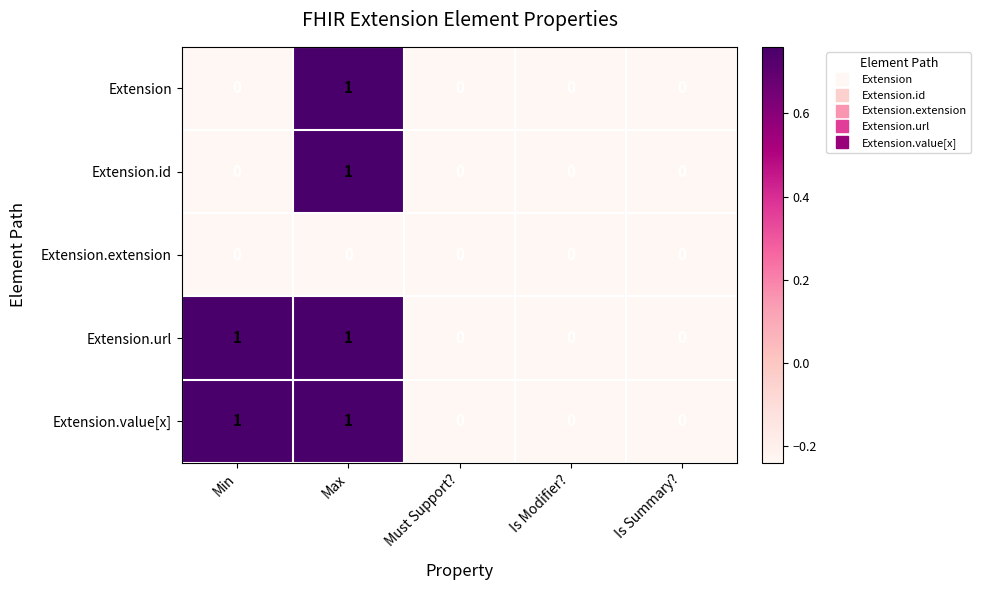

The Extension series shows -1 at Min. True or false?

False